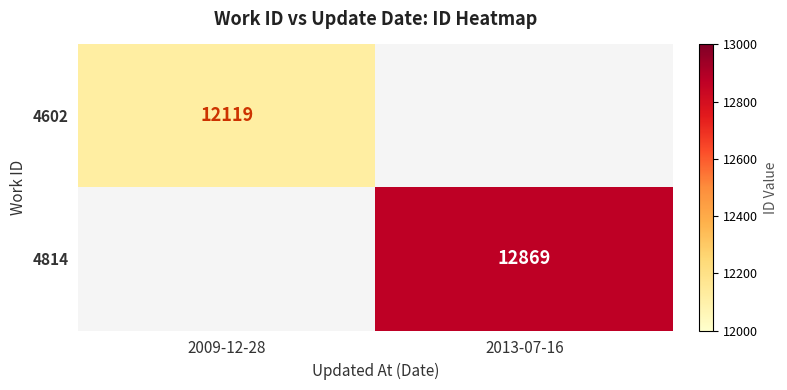

The value of 4602 at 2009-12-28 is 12119. True or false?

True